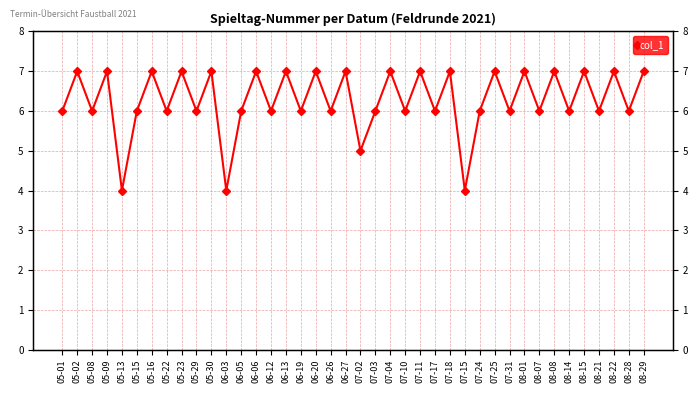

Which category has the highest value across all series?

05-02